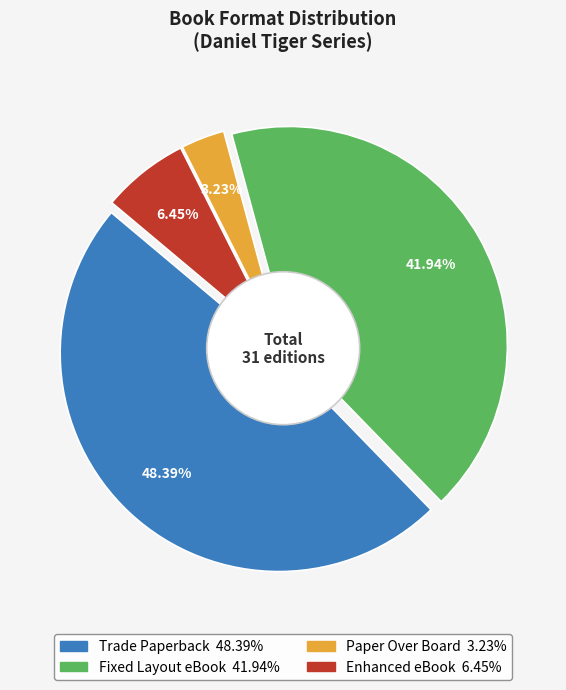

Is it true that Paper Over Board is 18% of the pie?

False